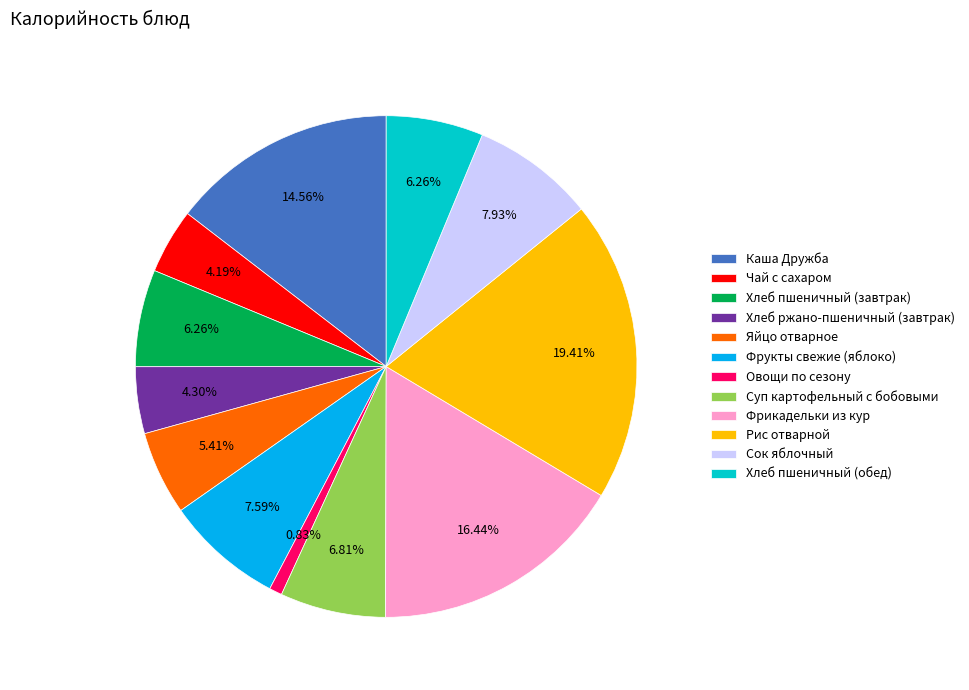

Combined, do Хлеб пшеничный (обед) and Овощи по сезону account for over 50%?

No